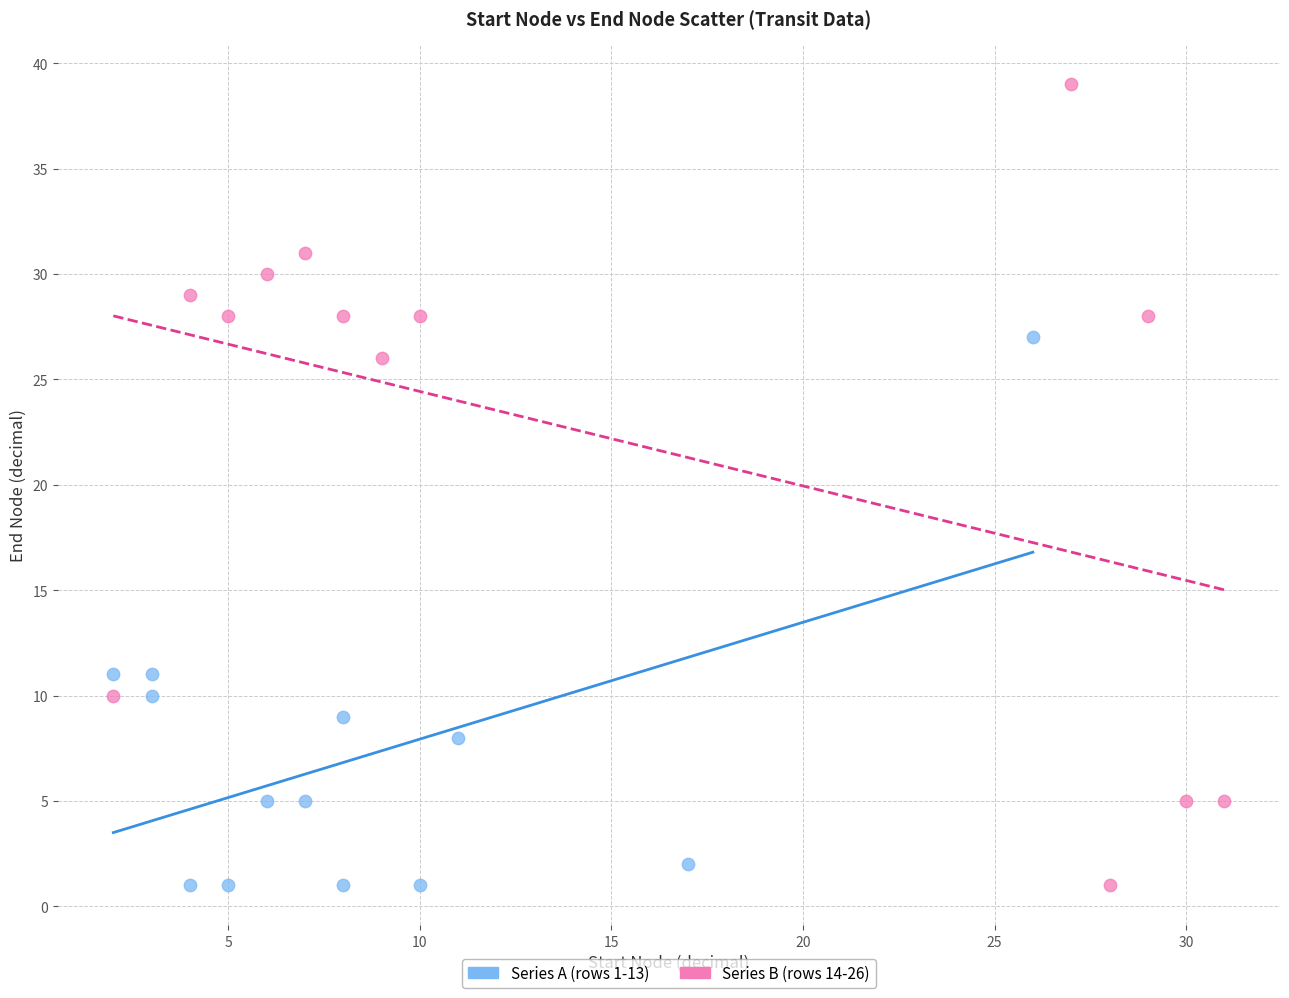

Which series has the largest Y range (max minus min)?

Series B (rows 14-26)